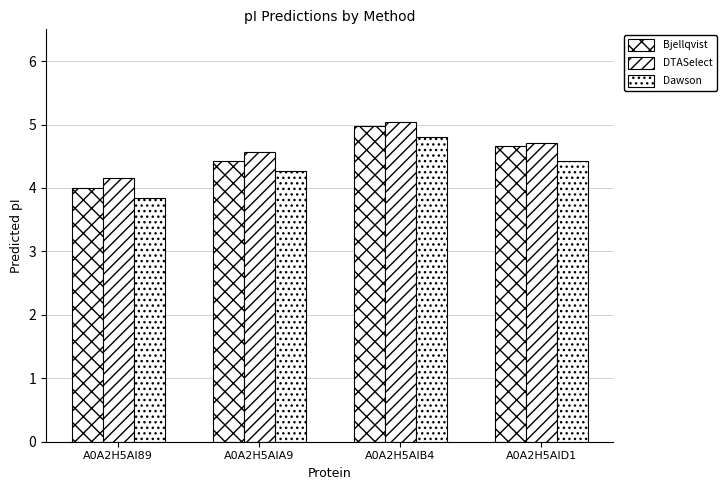

True or false: DTASelect has a value of 4.7 at A0A2H5AID1.

True